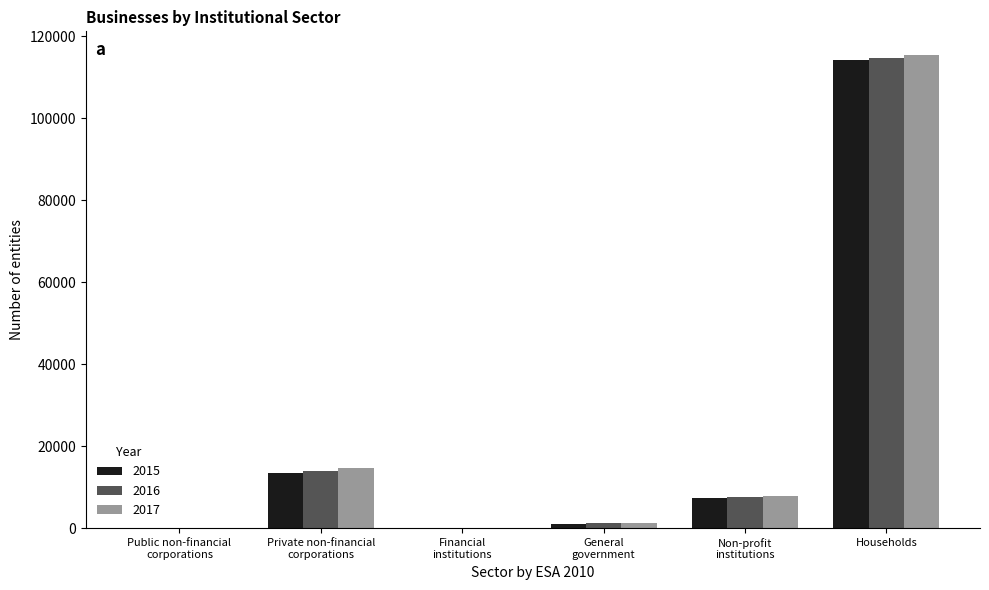

How many groups of bars are there?

6